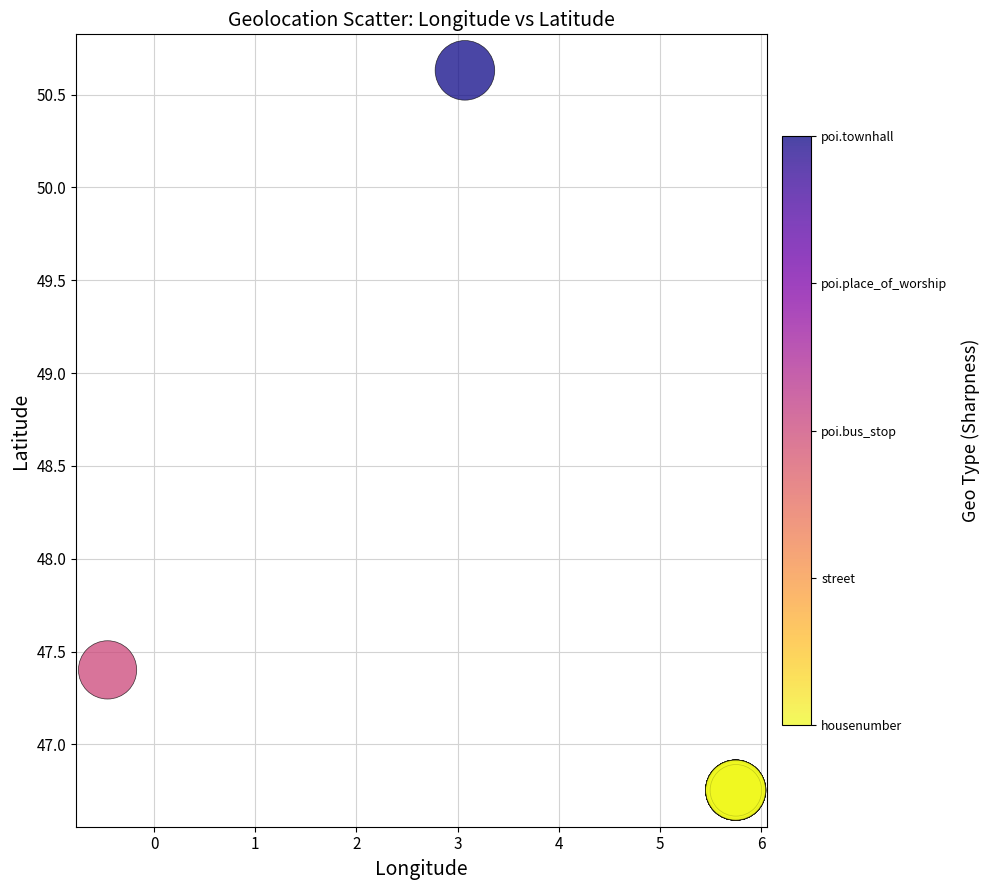

What Y value in the scatter plot is closest to 48?

47.4